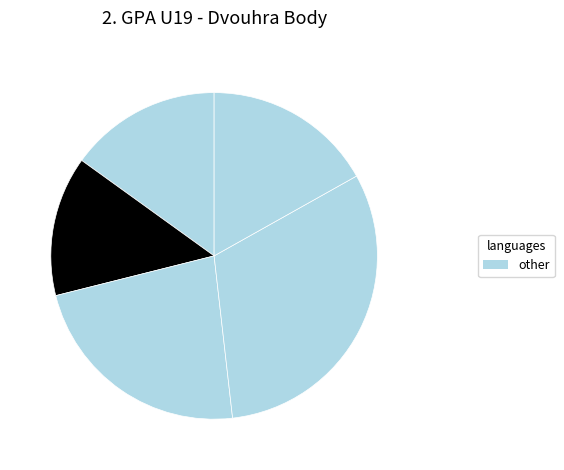

How many segments does this pie chart have?

5